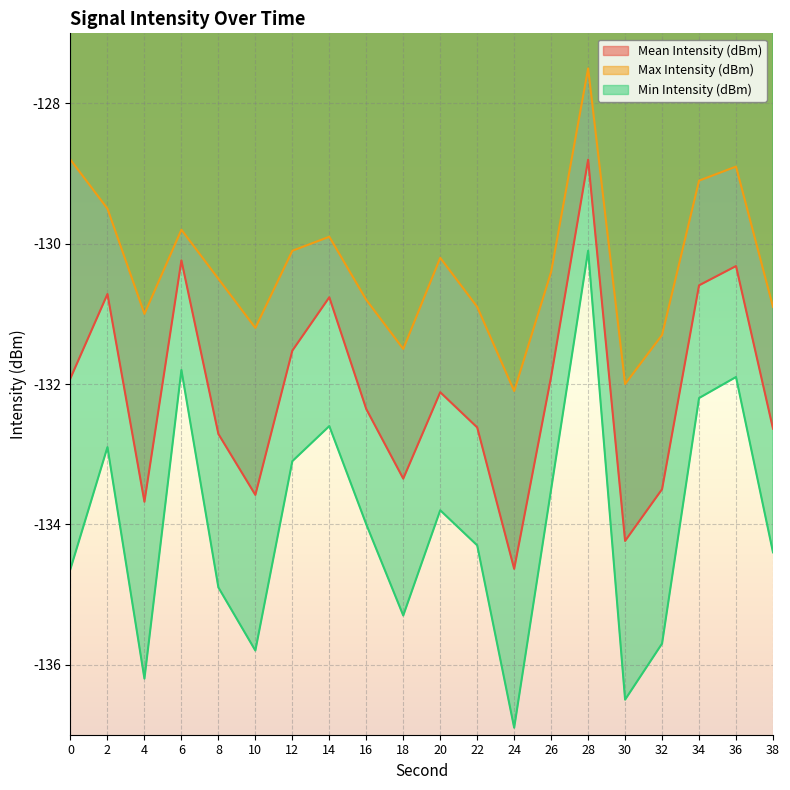

The Min Intensity (dBm) series shows -132.6 at 14. True or false?

True